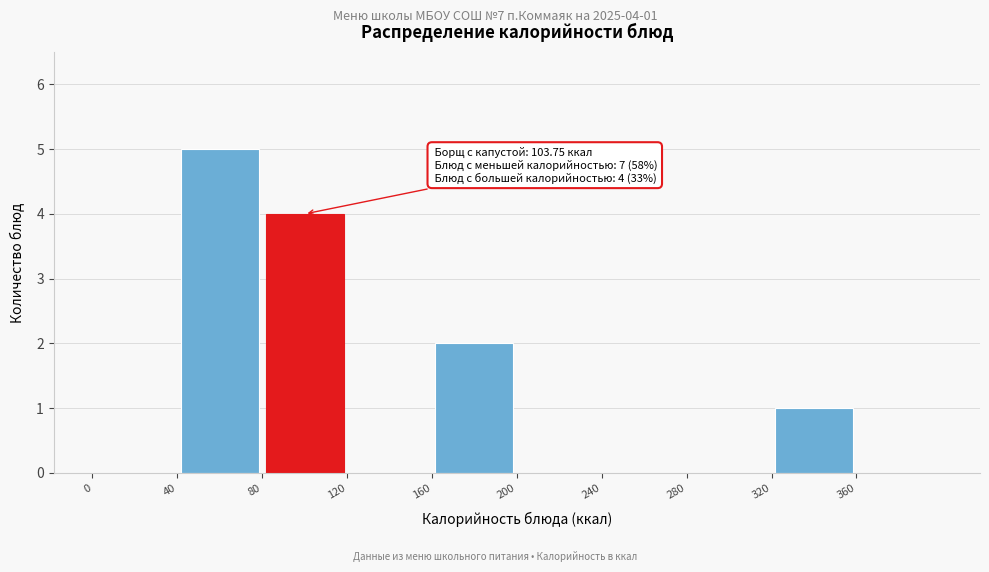

Which range on the x-axis has the tallest bar?

40 to 80